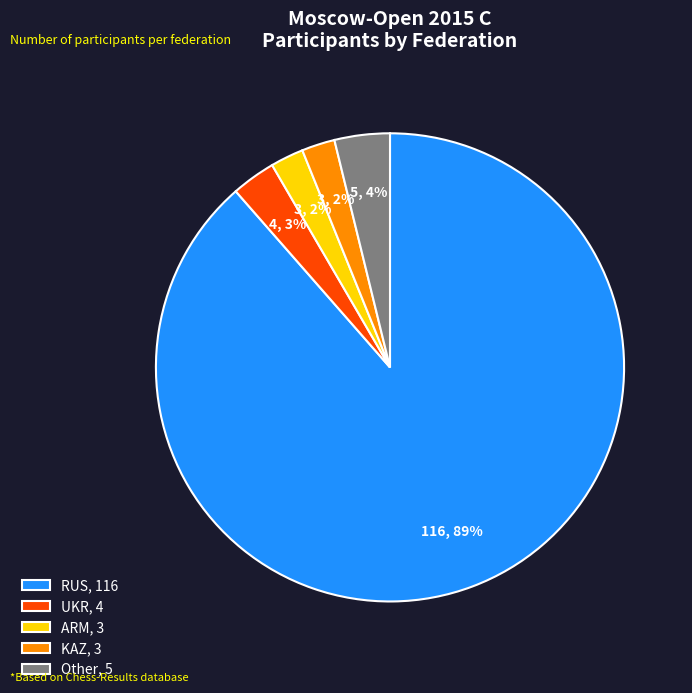

Do UKR, 4 and ARM, 3 together represent more than half of the pie?

No